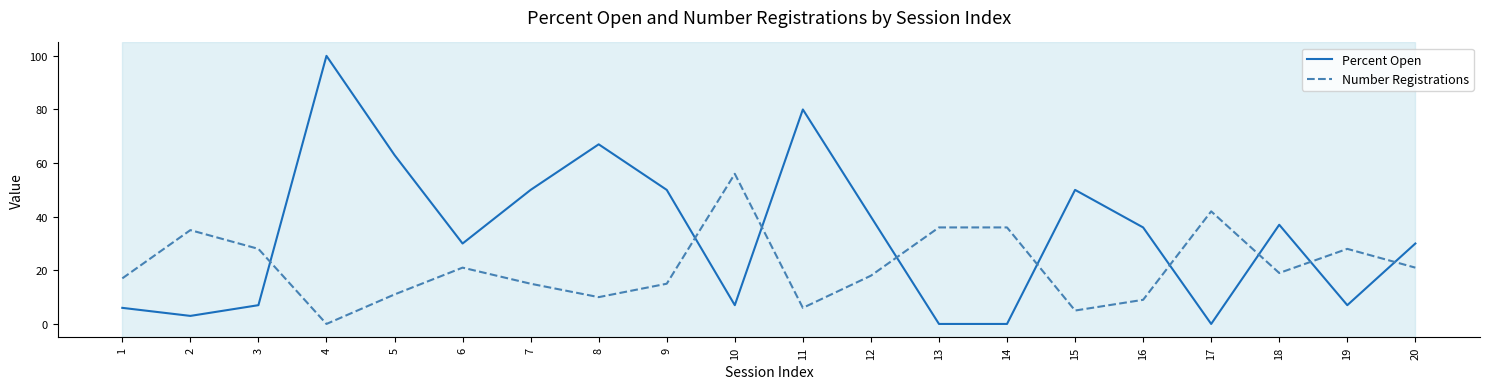

Reading right to left, list all the values displayed in this chart.

Percent Open: 30	7	37	0	36	50	0	0	40	80	7	50	67	50	30	63	100	7	3	6
Number Registrations: 21	28	19	42	9	5	36	36	18	6	56	15	10	15	21	11	0	28	35	17